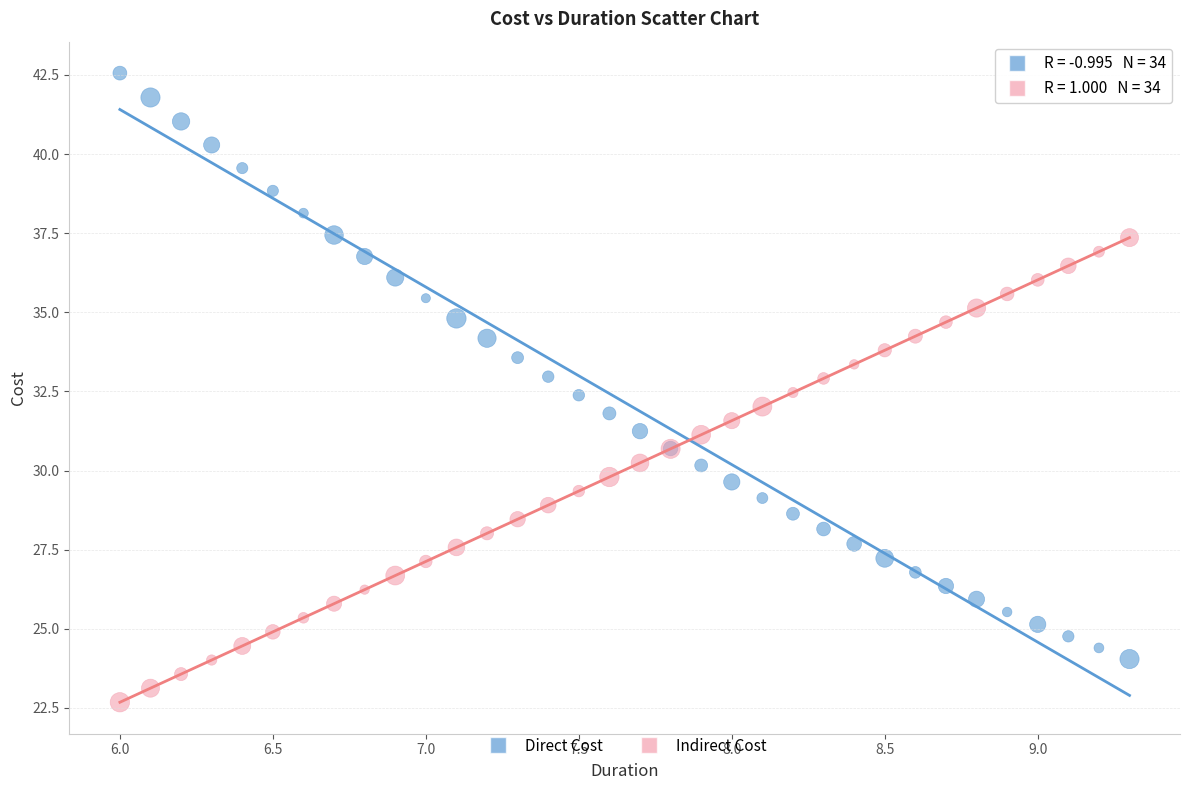

What are all the series names shown in the legend?

Direct Cost, Indirect Cost